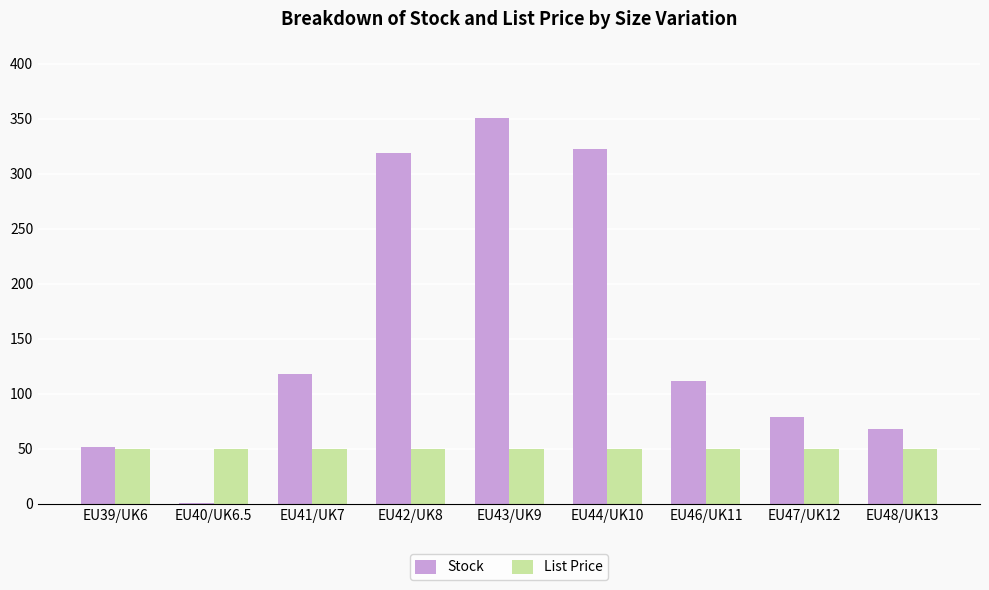

Reading left to right, transcribe all the data shown in this chart.

Stock: EU39/UK6=52.0	EU40/UK6.5=1.0	EU41/UK7=118.0	EU42/UK8=319.0	EU43/UK9=351.0	EU44/UK10=322.0	EU46/UK11=112.0	EU47/UK12=79.0	EU48/UK13=68.0
List Price: EU39/UK6=50.0	EU40/UK6.5=50.0	EU41/UK7=50.0	EU42/UK8=50.0	EU43/UK9=50.0	EU44/UK10=50.0	EU46/UK11=50.0	EU47/UK12=50.0	EU48/UK13=50.0